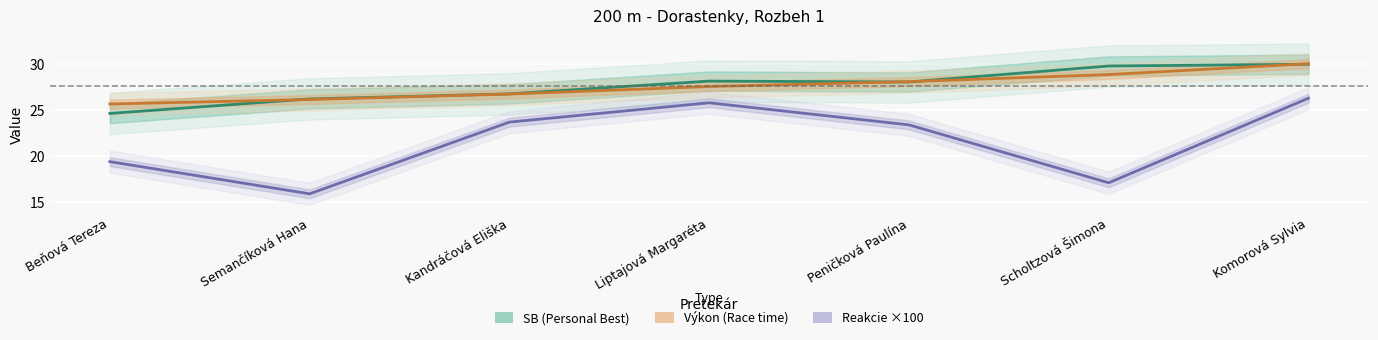

What is the difference between the maximum and minimum values in the Výkon (Race time) series?

4.4